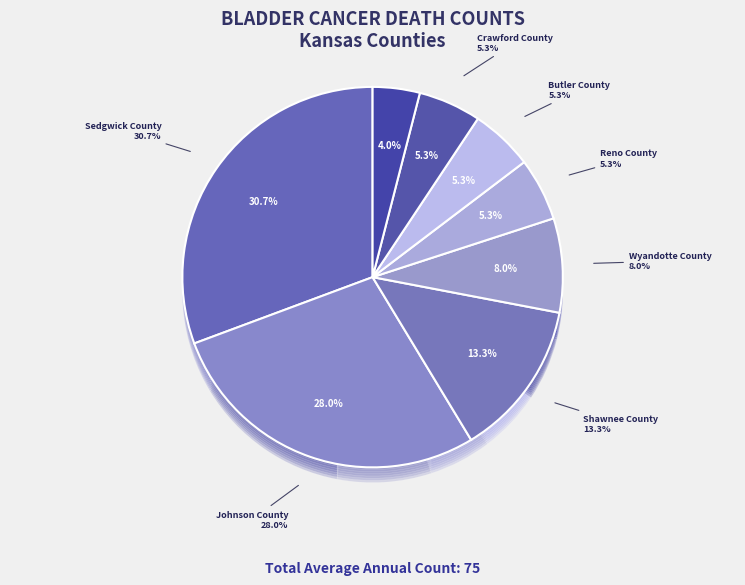

To the nearest percent, what is the difference between the largest and smallest slice percentages?

27%